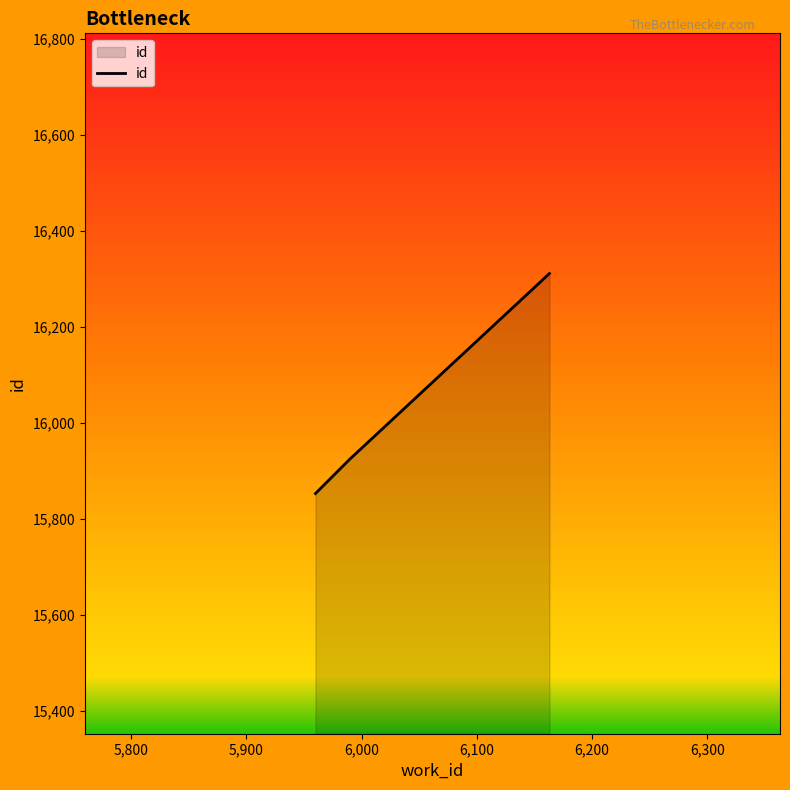

What is the smallest value displayed?

15853